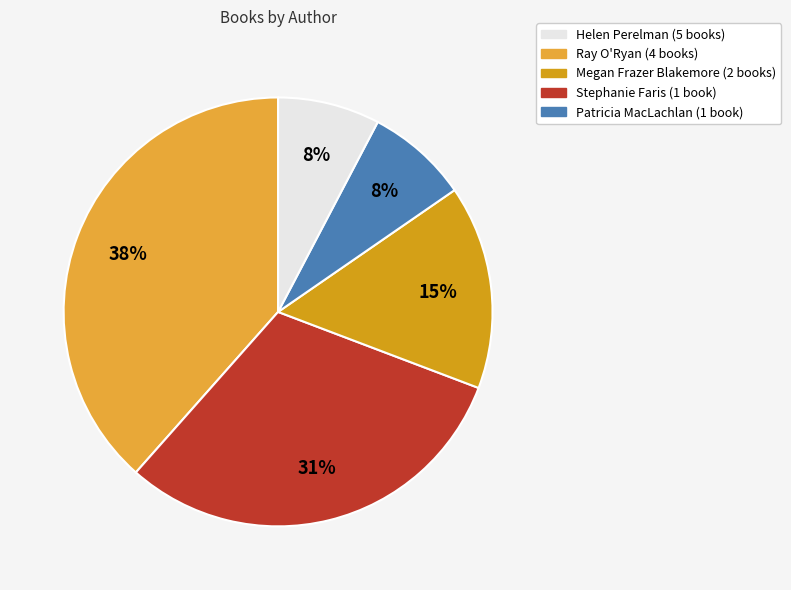

Combined, do Stephanie Faris and Patricia MacLachlan account for over 50%?

No